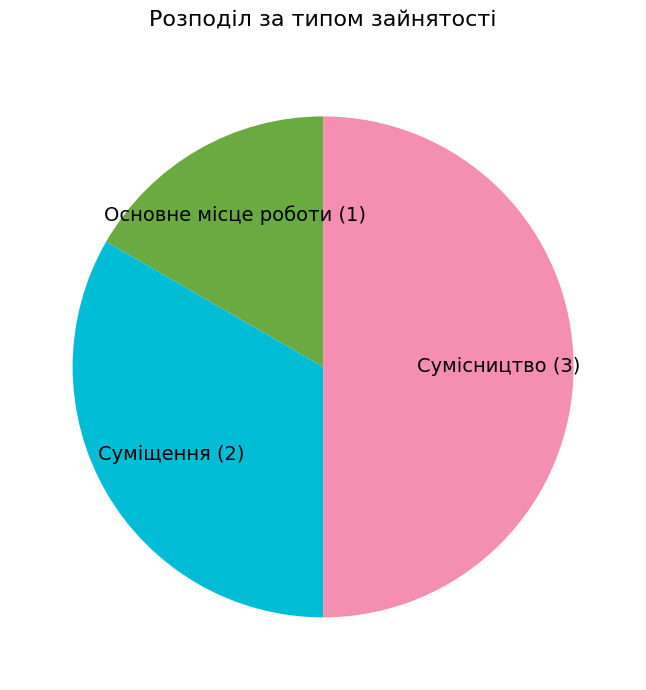

Count the number of slices in the pie.

3